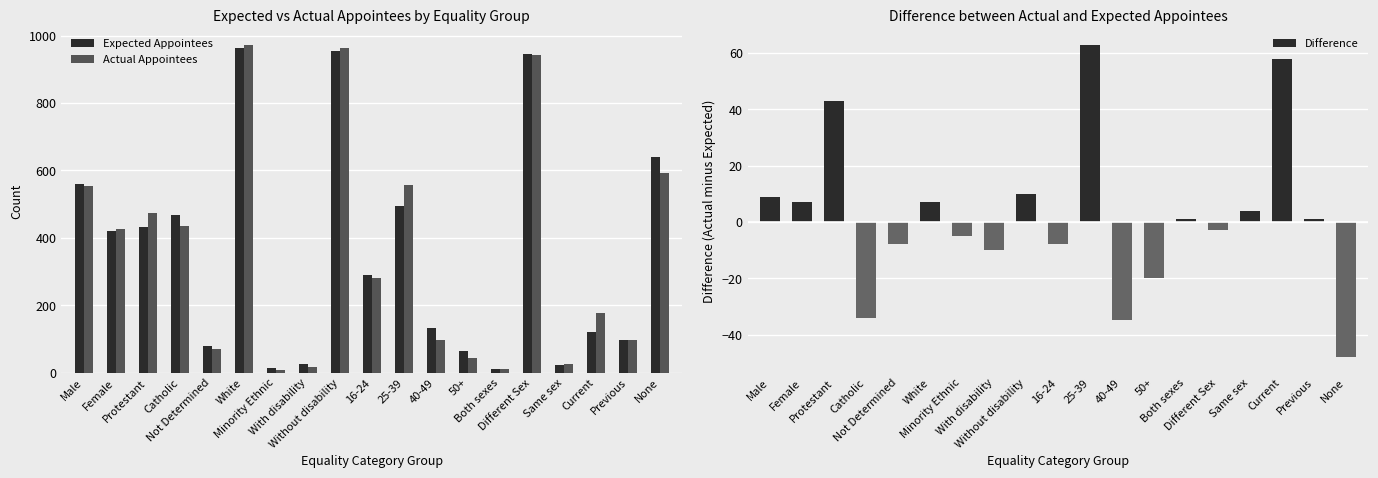

What is the sum of the Expected Appointees values at 40-49 and Female?

552